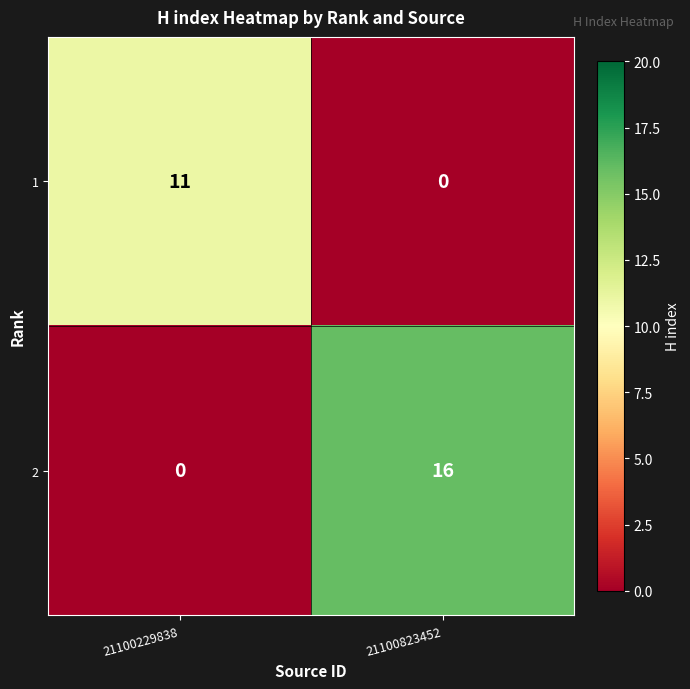

At how many categories does at least one series exceed 4?

2